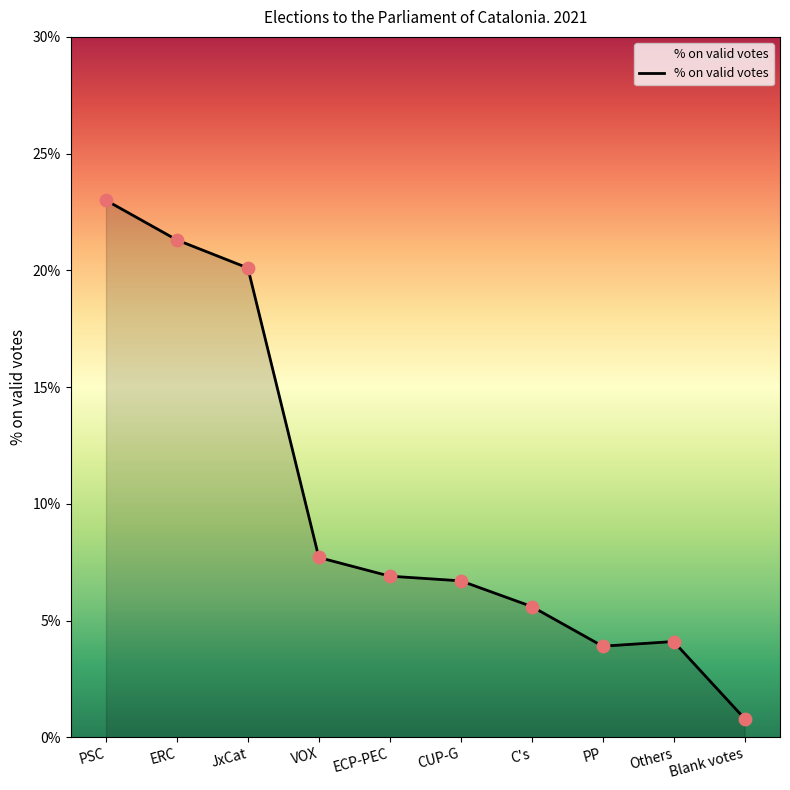

Between C's and JxCat, which is larger?

JxCat